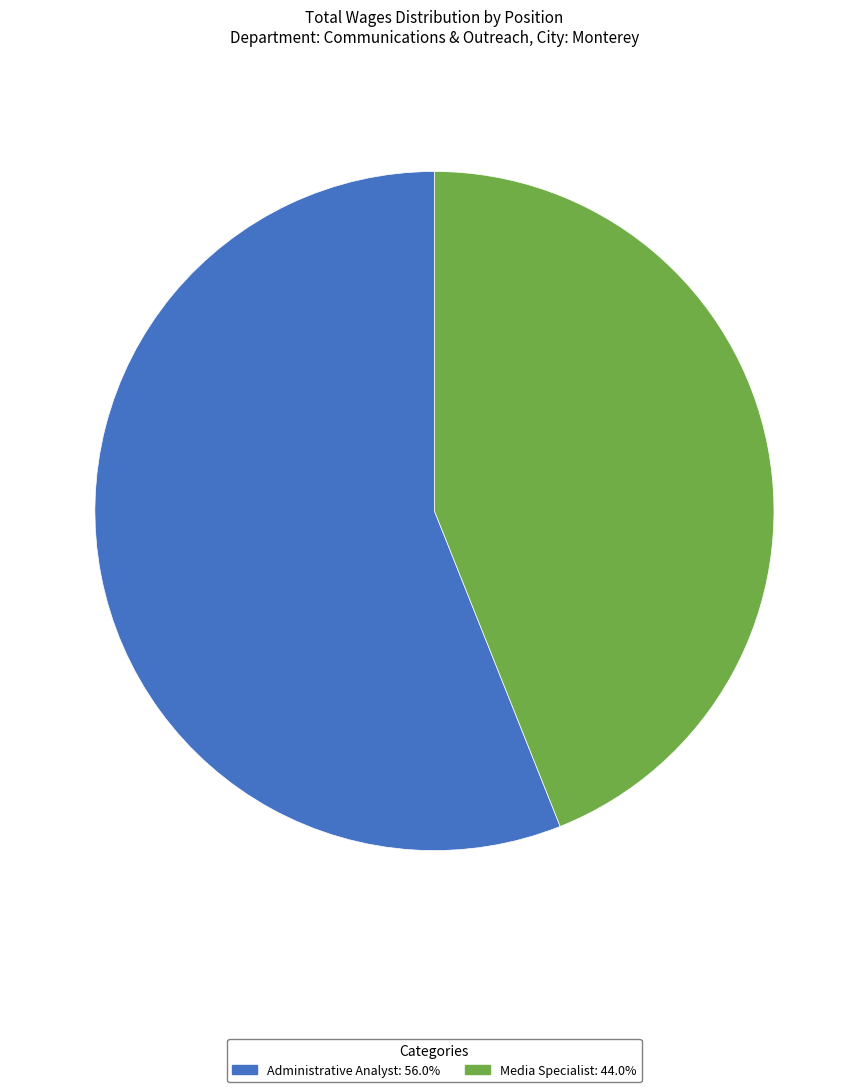

Rank the categories by value from highest to lowest.

Administrative Analyst, Media Specialist